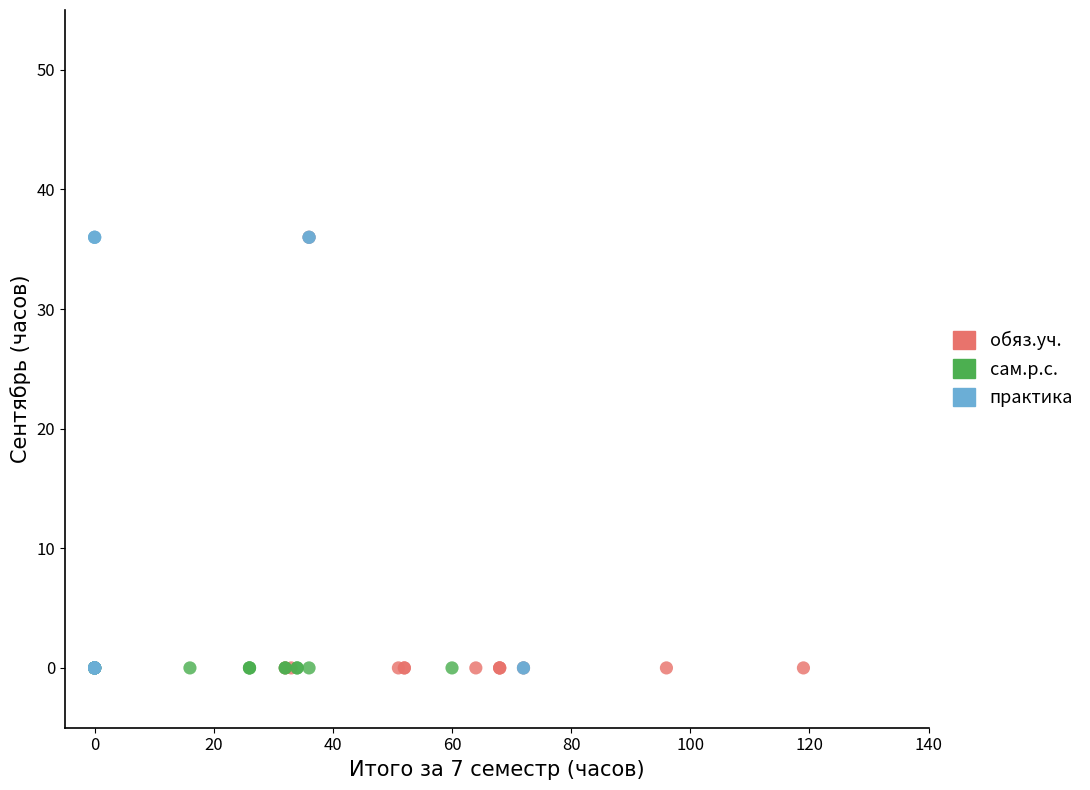

What are all the series names shown in the legend?

обяз.уч., сам.р.с., практика